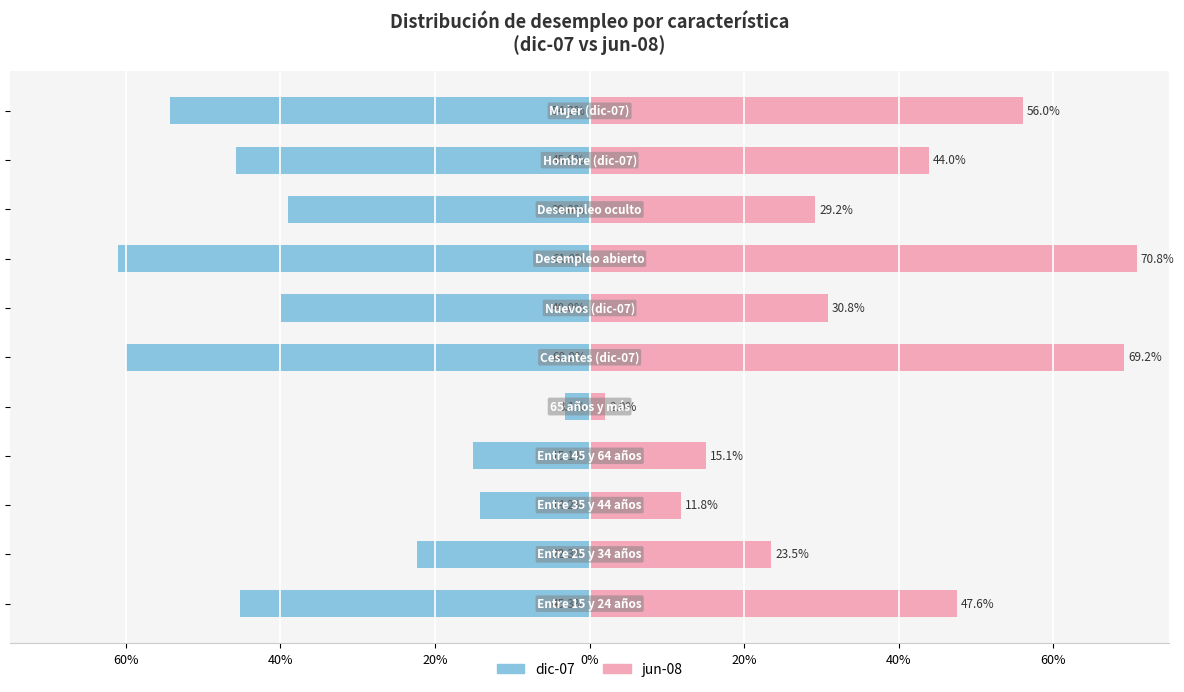

Reading left to right, transcribe all the data shown in this chart.

dic-07: -0.5	-0.2	-0.1	-0.2	-0.0	-0.6	-0.4	-0.6	-0.4	-0.5	-0.5
jun-08: 0.5	0.2	0.1	0.2	0.0	0.7	0.3	0.7	0.3	0.4	0.6